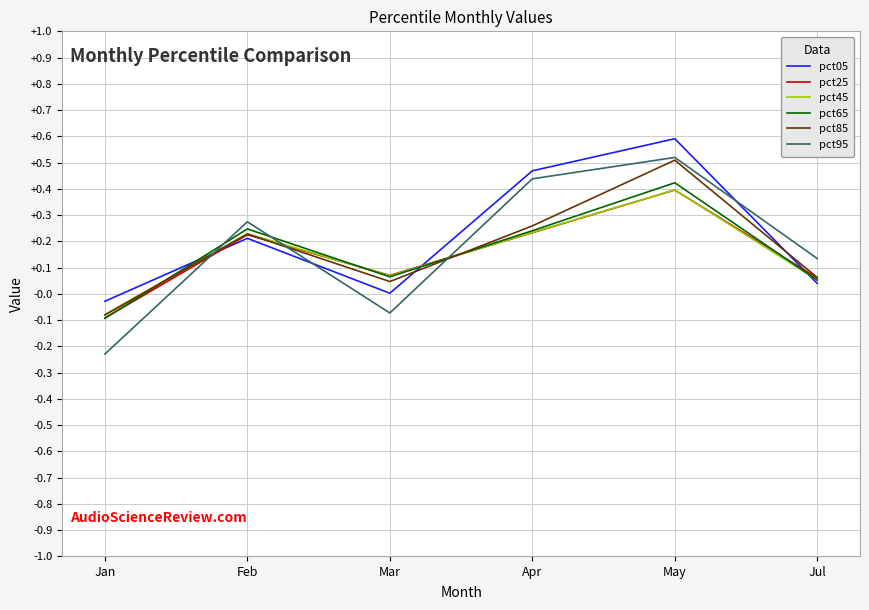

What position from the right is Mar?

4